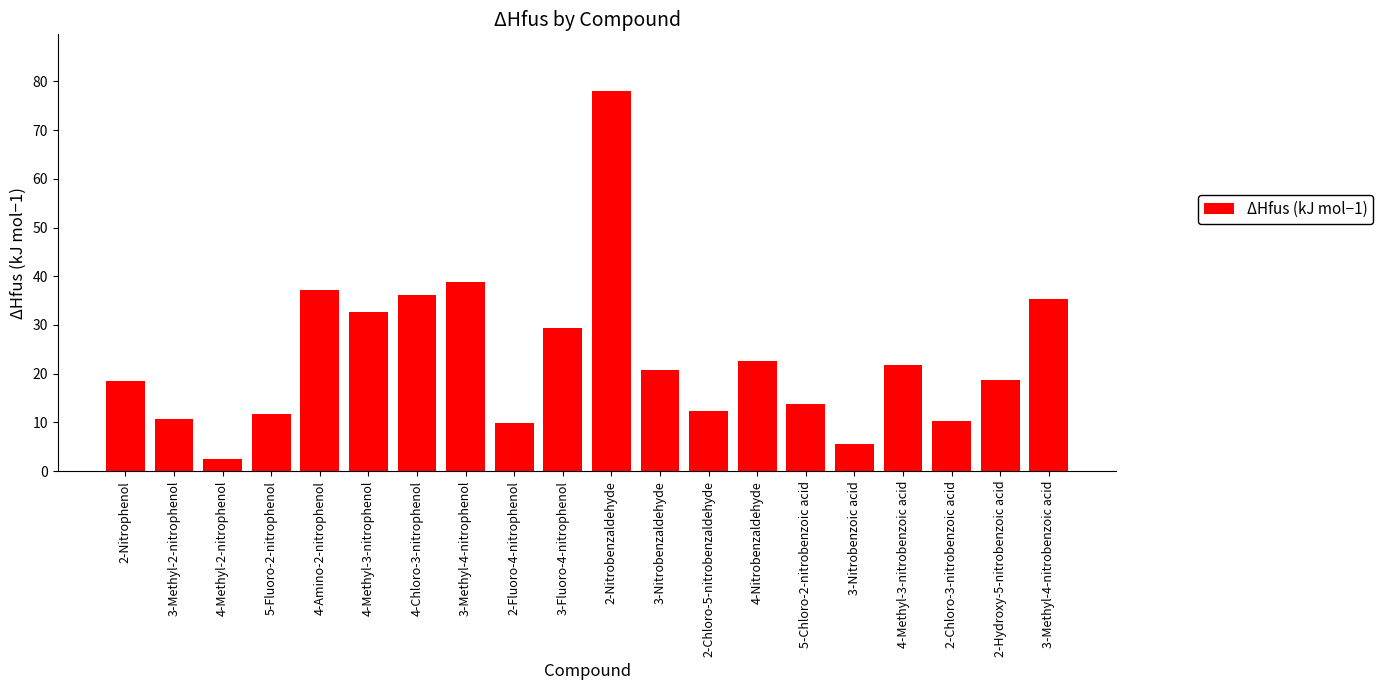

What is the sum of all values?

466.6